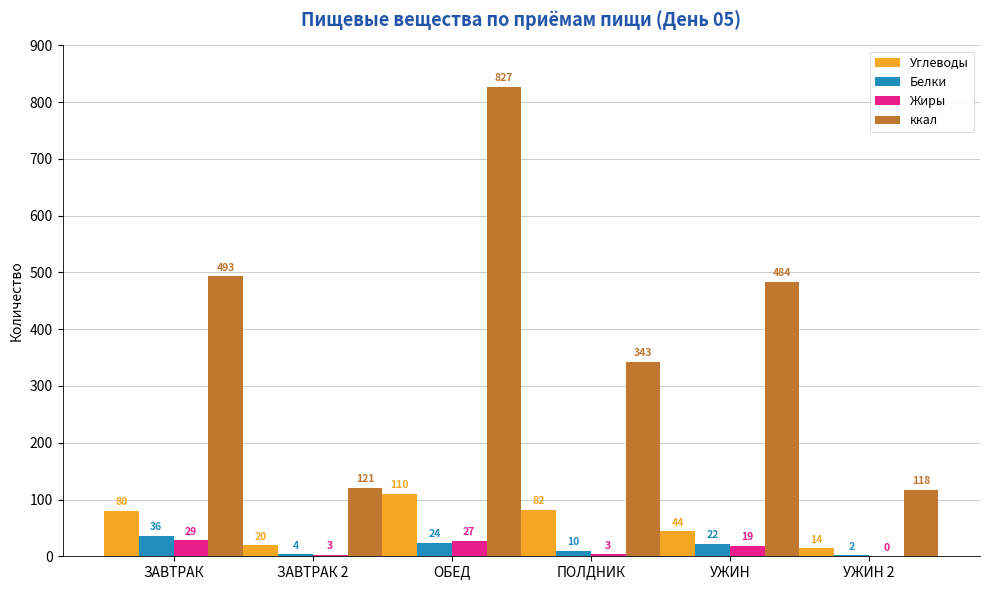

How many groups of bars are there?

6